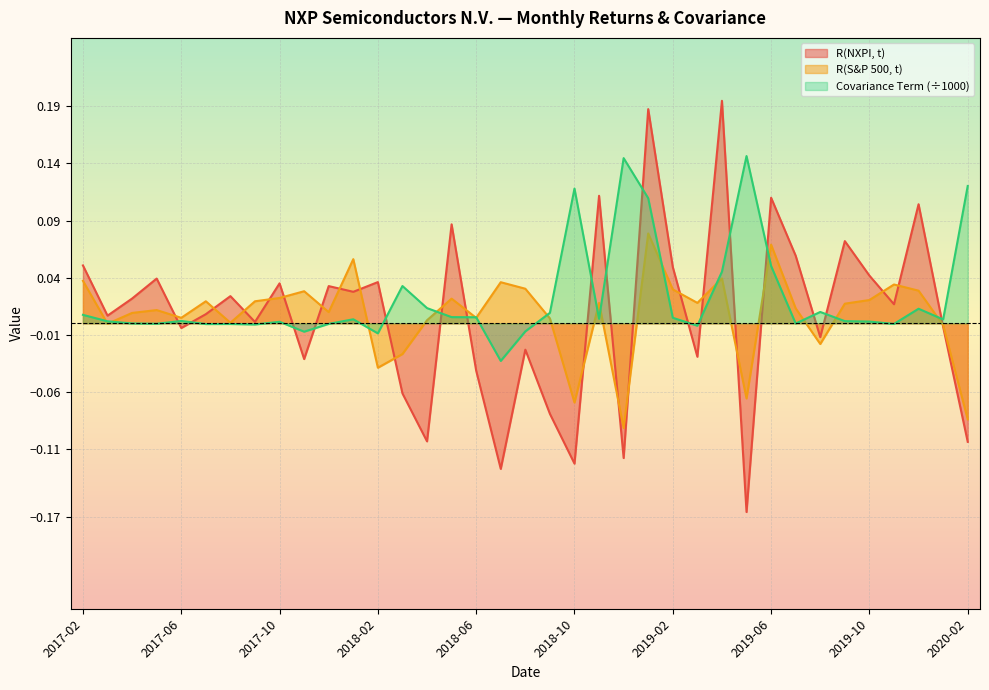

At which category is the sum across all series the highest?

2019-01